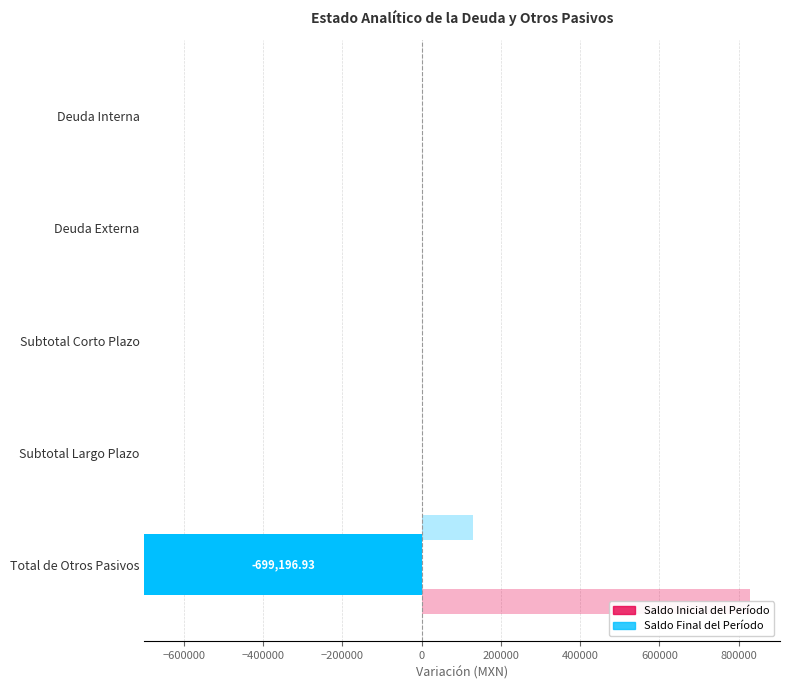

Between Subtotal Largo Plazo and Deuda Externa, which series saw the biggest shift?

Variación (Final - Inicial)